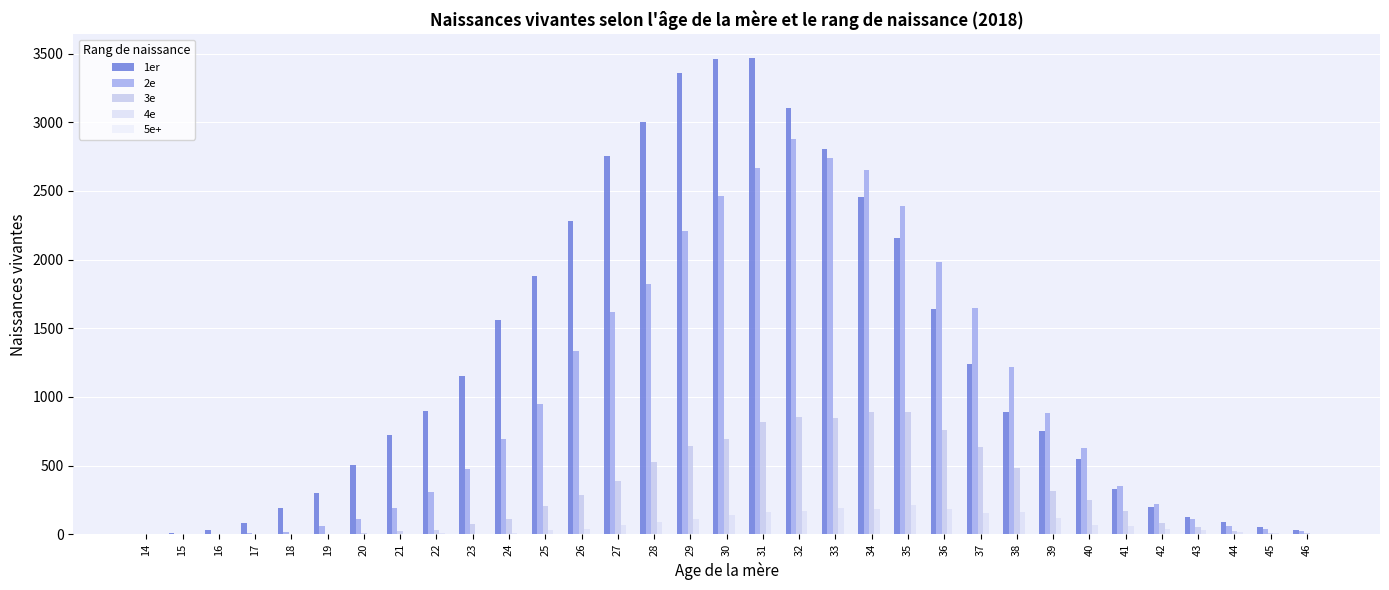

Which series changed the most between 15 and 44?

1er